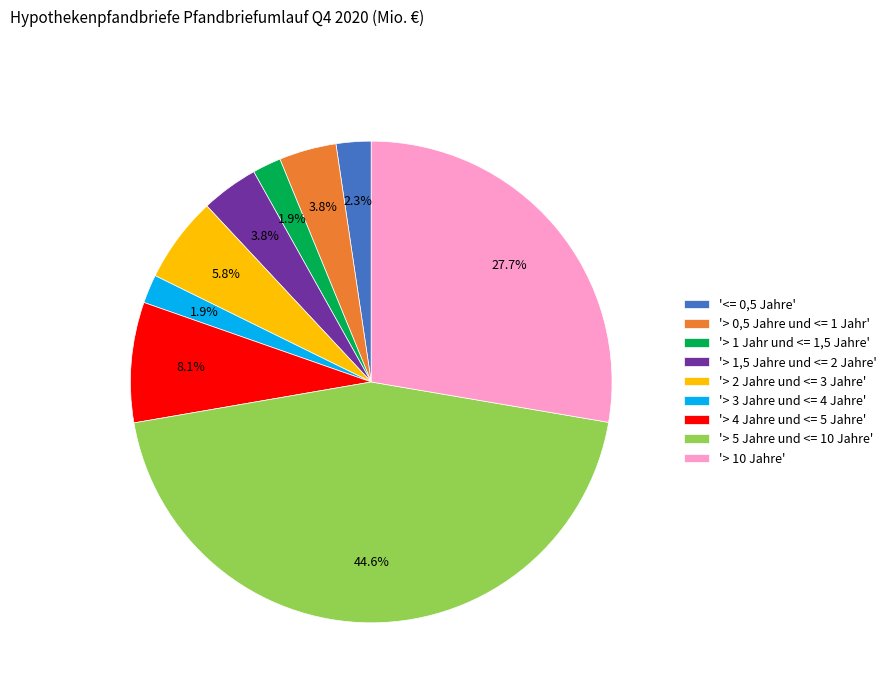

Which category has the biggest portion of the pie?

'> 5 Jahre und <= 10 Jahre'